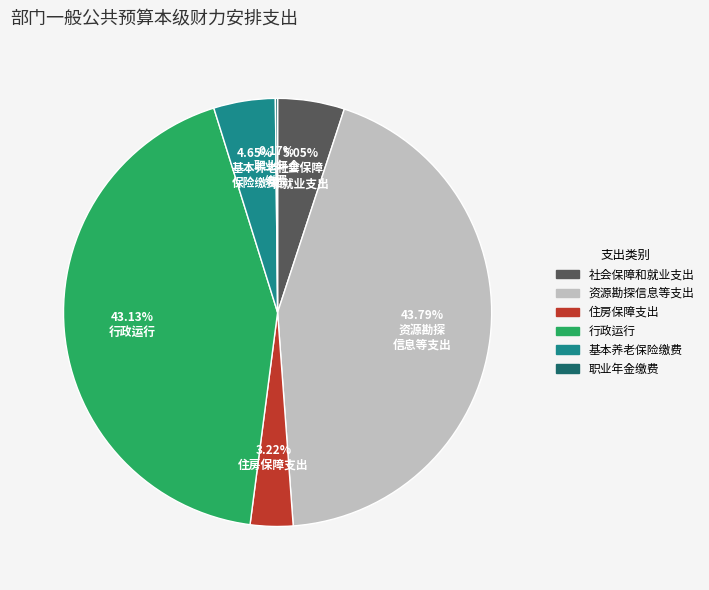

Does any single category account for the majority?

No